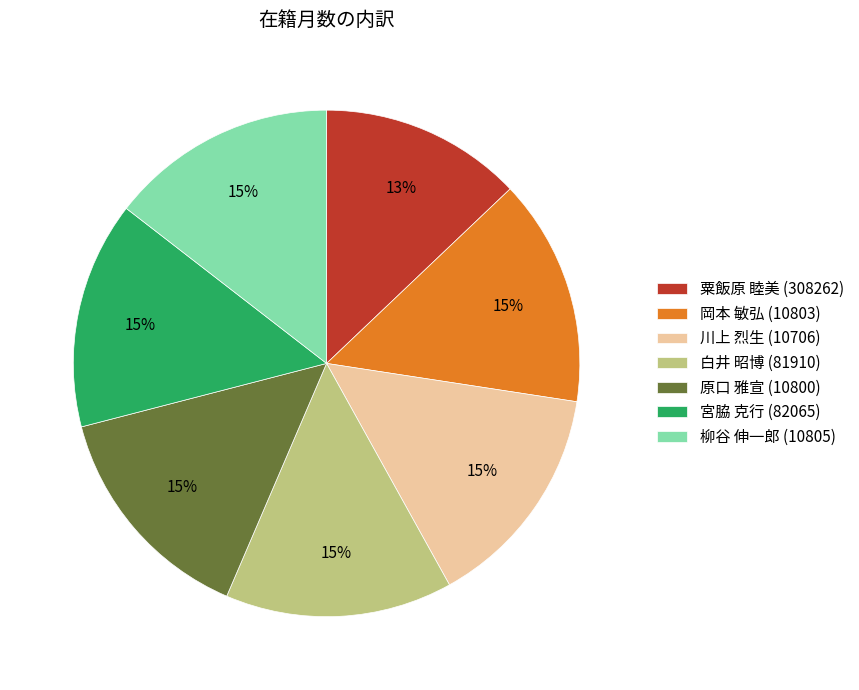

Does any single category account for the majority?

No